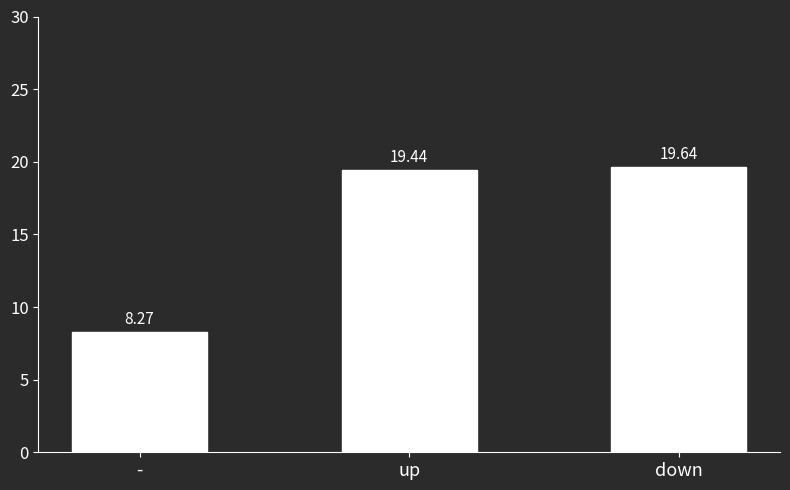

Reading right to left, list all the values displayed in this chart.

down=19.6	up=19.4	-=8.3